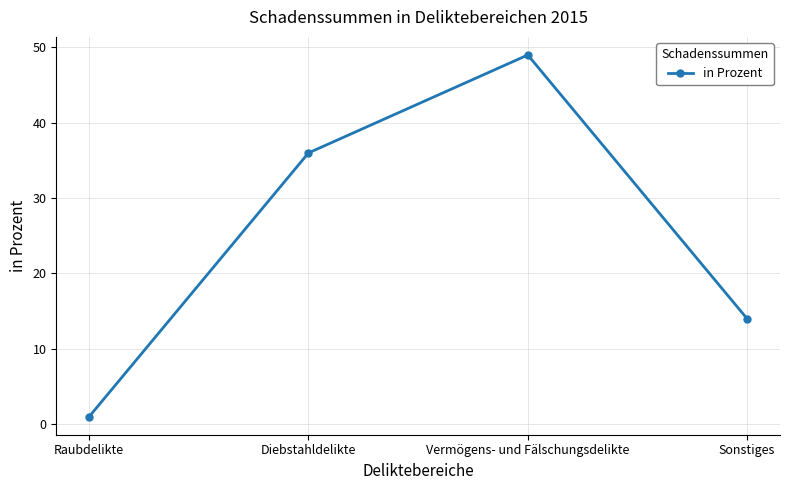

True or false: there are more than 0 points higher than both neighbors.

True